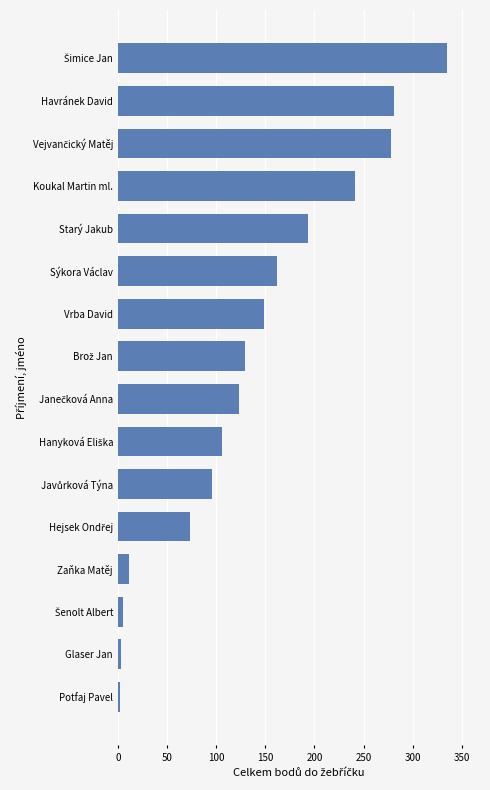

The chart shows a value of 11 at Zaňka Matěj. True or false?

True